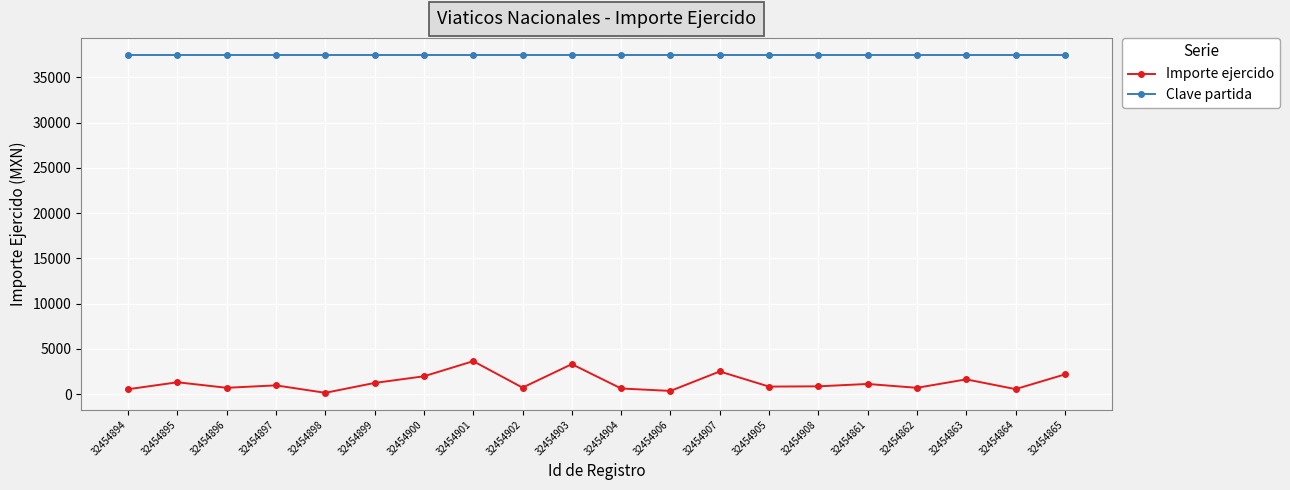

Is it true that Importe ejercido equals 552.0 at 32454894?

True